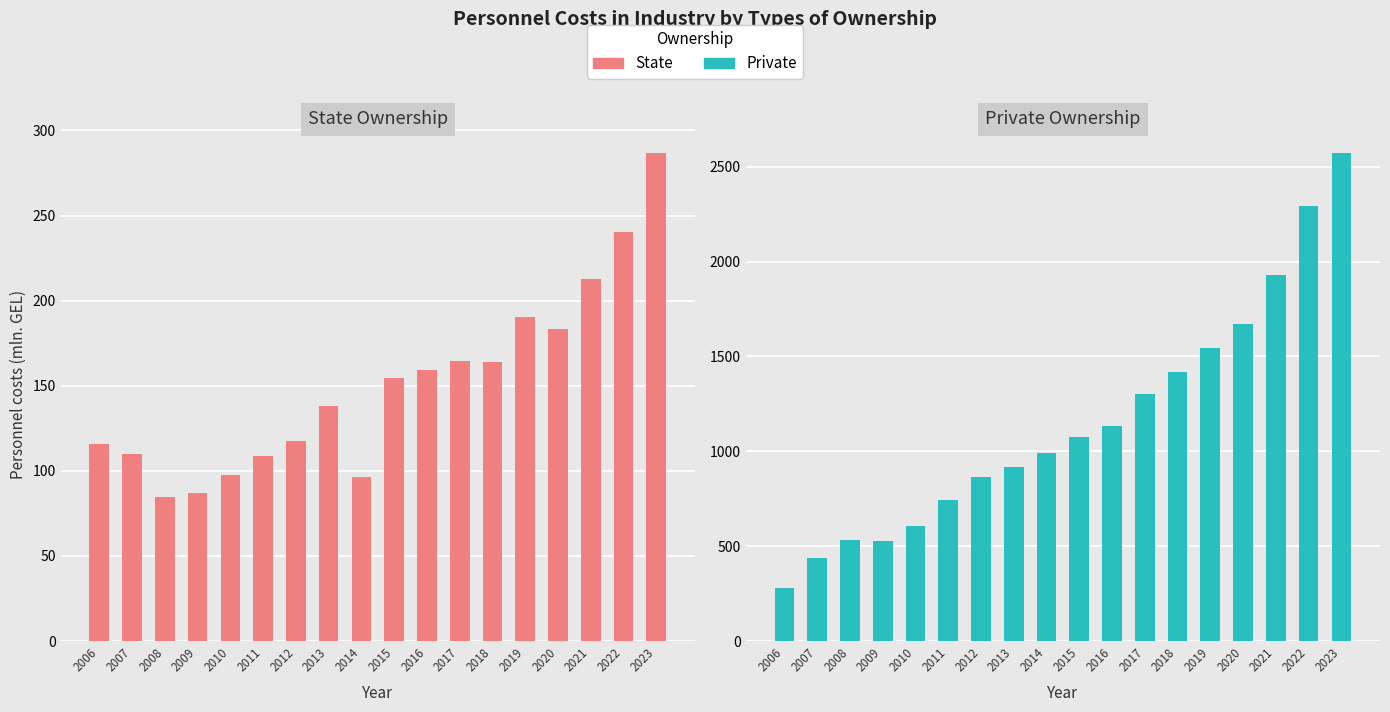

What is the difference between the State Ownership values at 2016 and 2013?

20.8